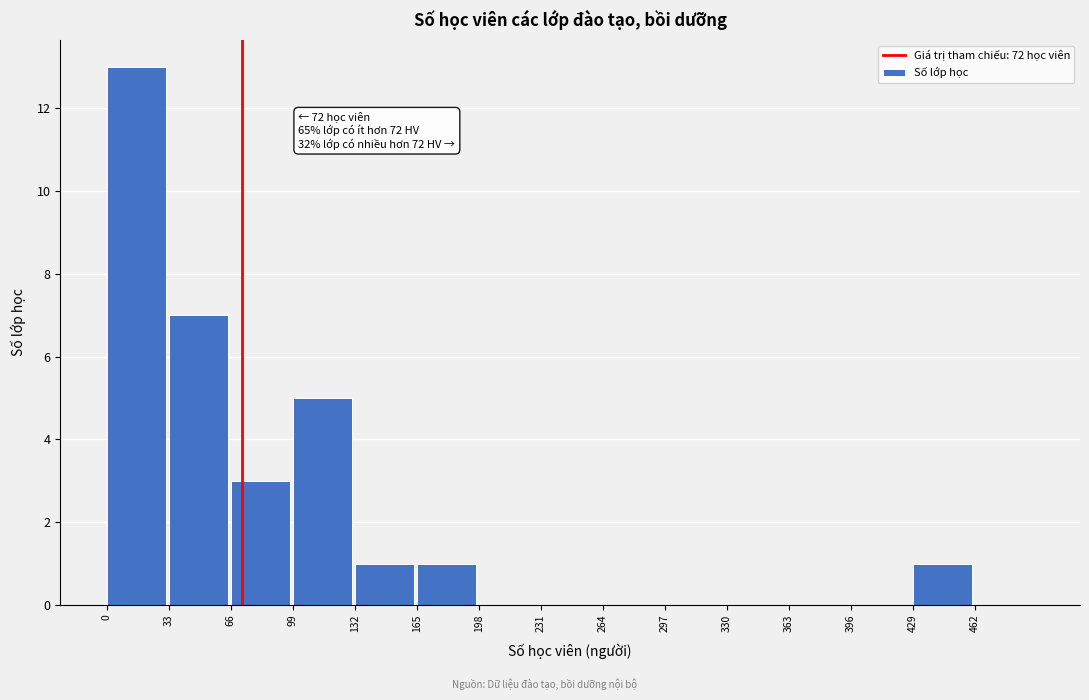

Over which range of the x-axis is the bar tallest?

0 to 33